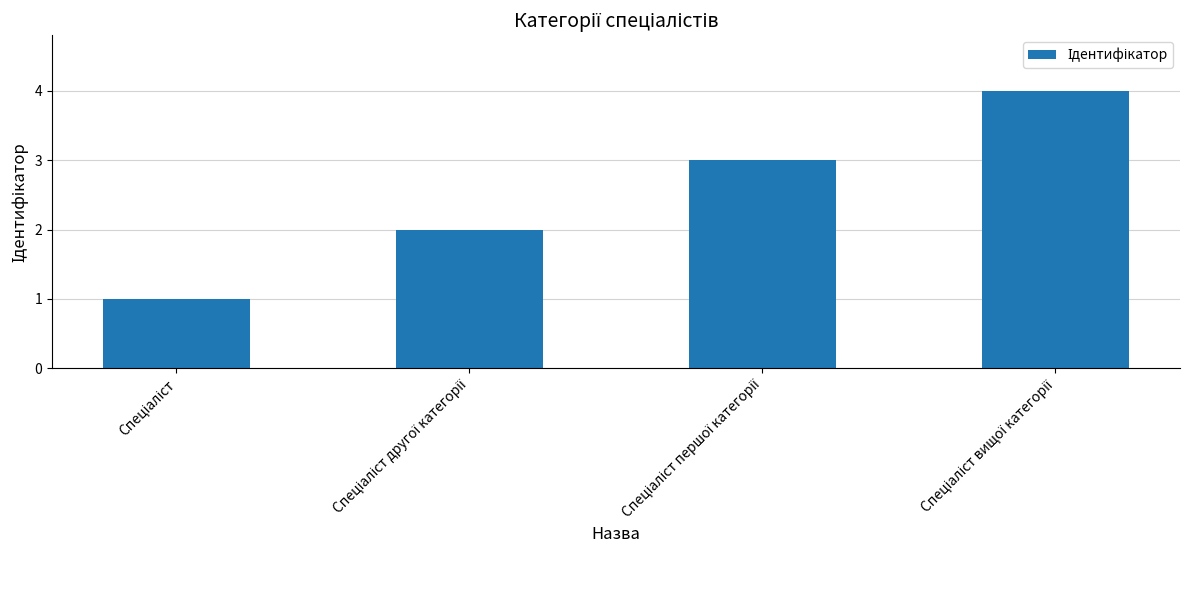

Count the number of categories in the chart.

4